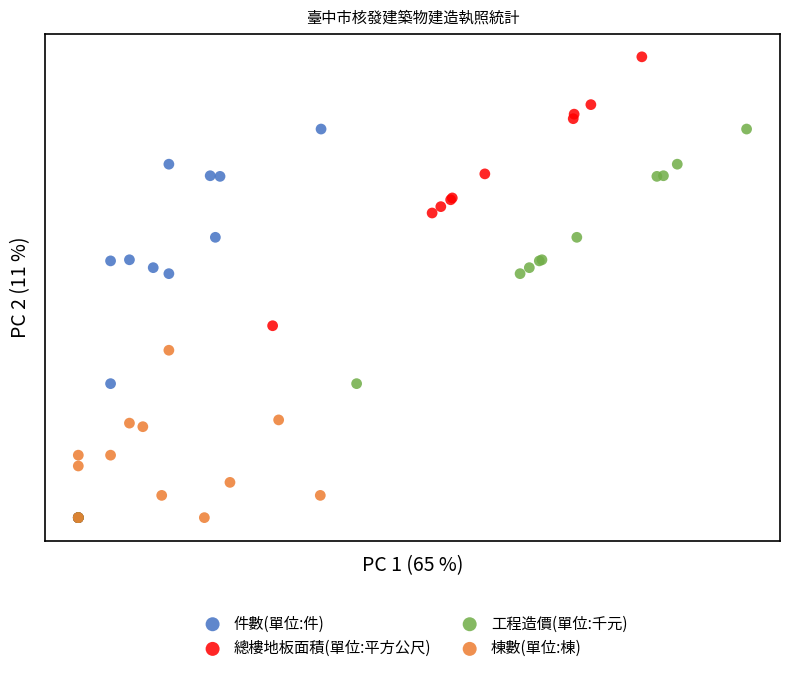

What are all the series names shown in the legend?

件數(單位:件), 總樓地板面積(單位:平方公尺), 工程造價(單位:千元), 棟數(單位:棟)